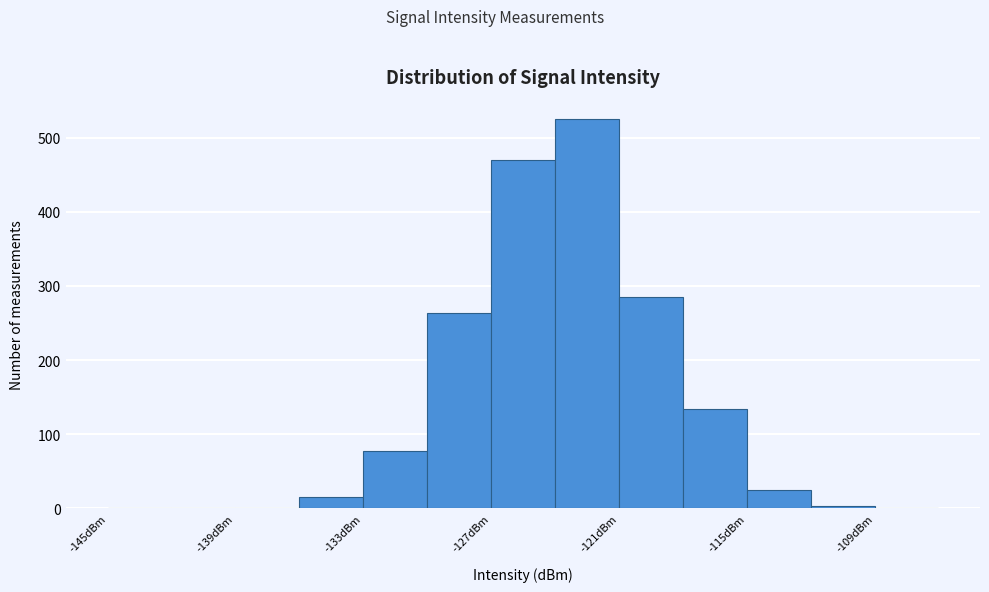

Read against the x-axis, roughly where is the centre of the tallest bar?

-122